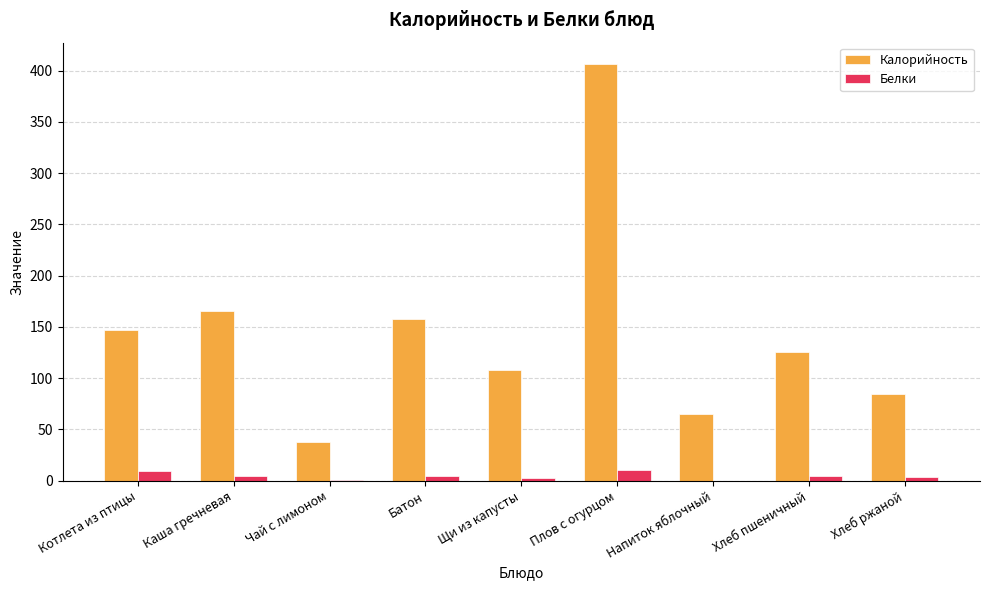

Is it true that Белки equals 4.6 at Каша гречневая?

True